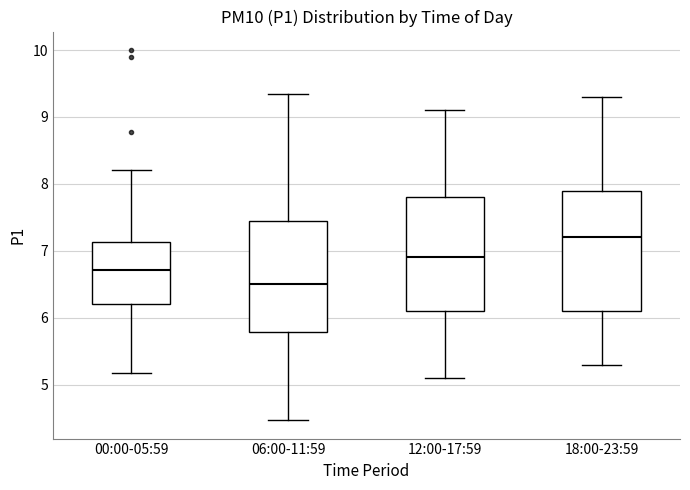

Reading left to right, read every box against the y-axis: the position of its median line, the range the box covers, and the ends of its whiskers. The values are not printed on the chart, so give them approximately, as read against the axis.

00:00-05:59: median 6.7, box 6.2 to 7.1, whiskers 5.2 to 8.2
06:00-11:59: median 6.5, box 5.8 to 7.5, whiskers 4.5 to 9.4
12:00-17:59: median 6.9, box 6.1 to 7.8, whiskers 5.1 to 9.1
18:00-23:59: median 7.2, box 6.1 to 7.9, whiskers 5.3 to 9.3